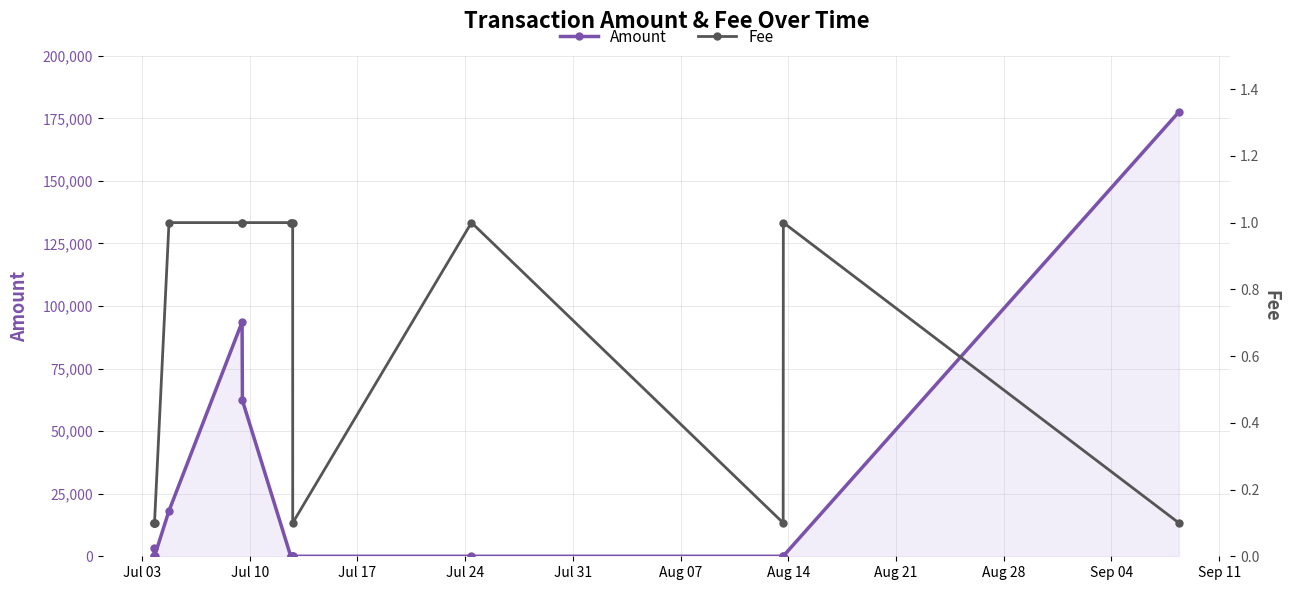

True or false: Amount has more than 0 points higher than both neighbors.

True